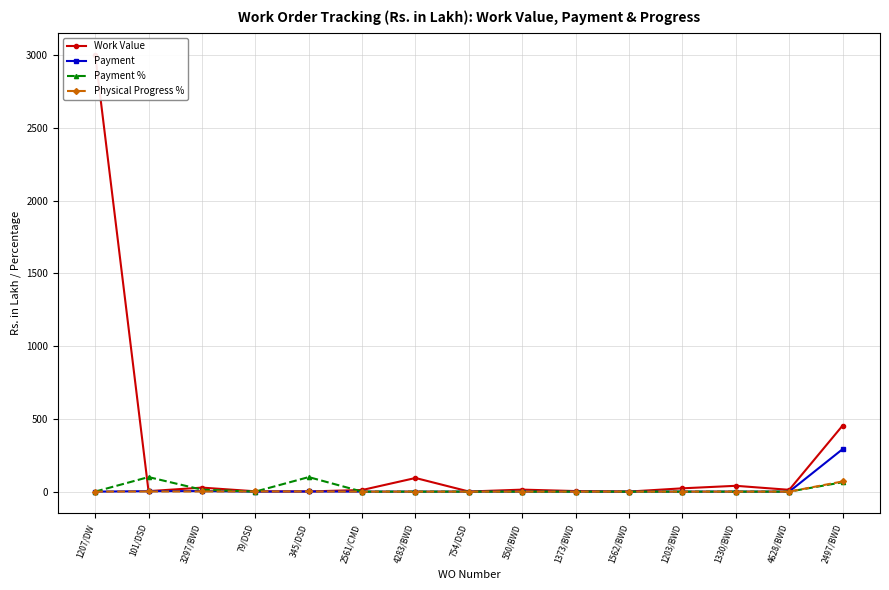

At which label is Payment % closest to 50?

2497/BWD